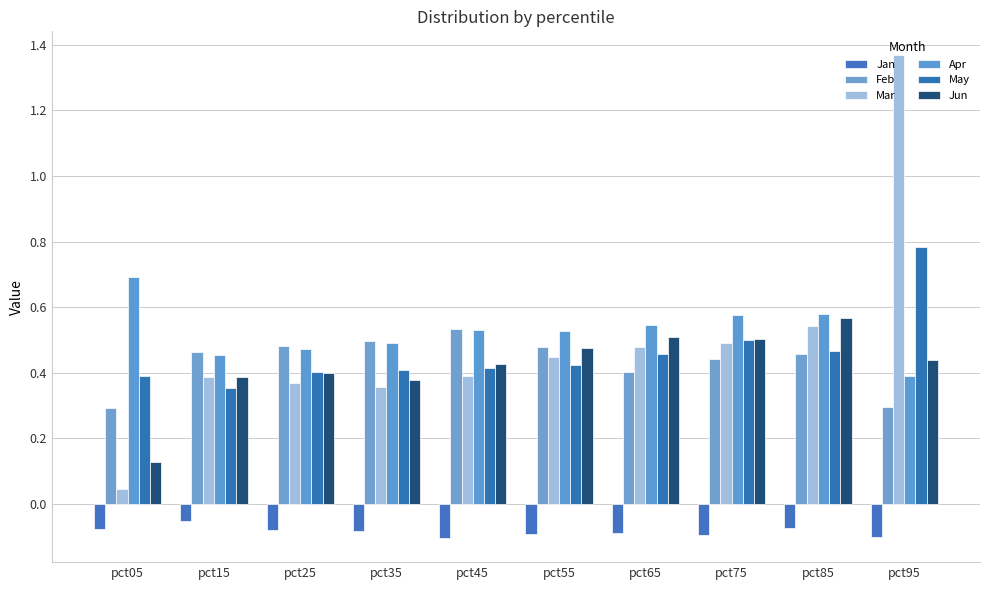

List the labels in order of Apr value, largest first.

pct05, pct85, pct75, pct65, pct45, pct55, pct35, pct25, pct15, pct95